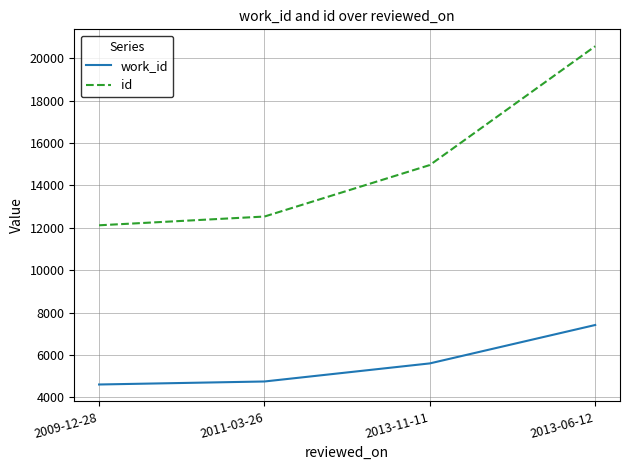

What is the difference between the work_id values at 2013-11-11 and 2013-06-12?

1813